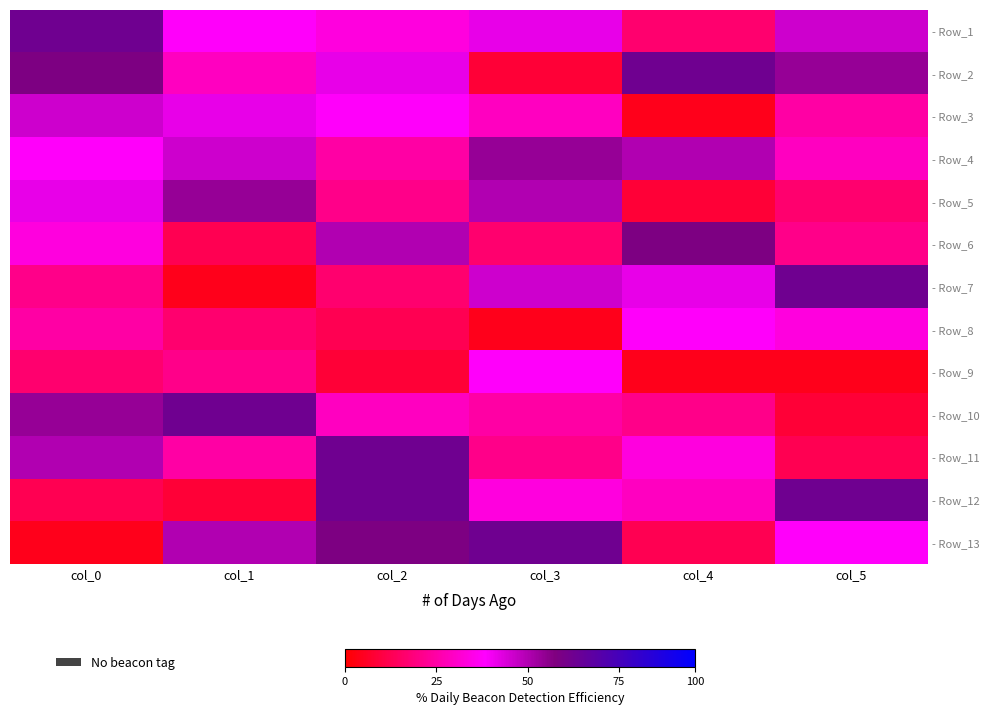

Count the number of categories in the chart.

6